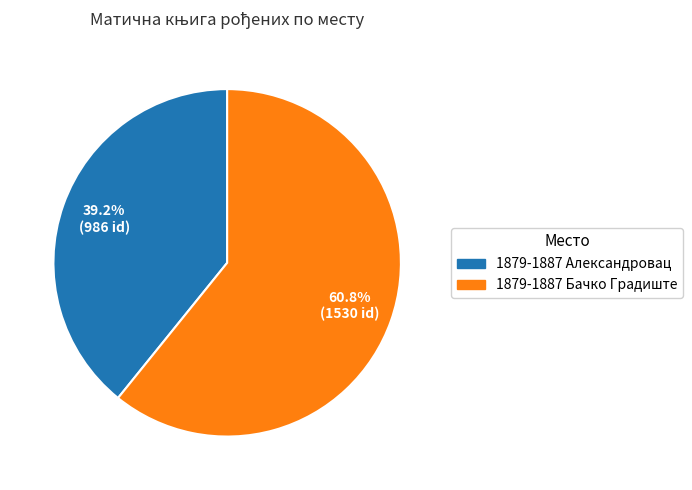

How many segments does this pie chart have?

2